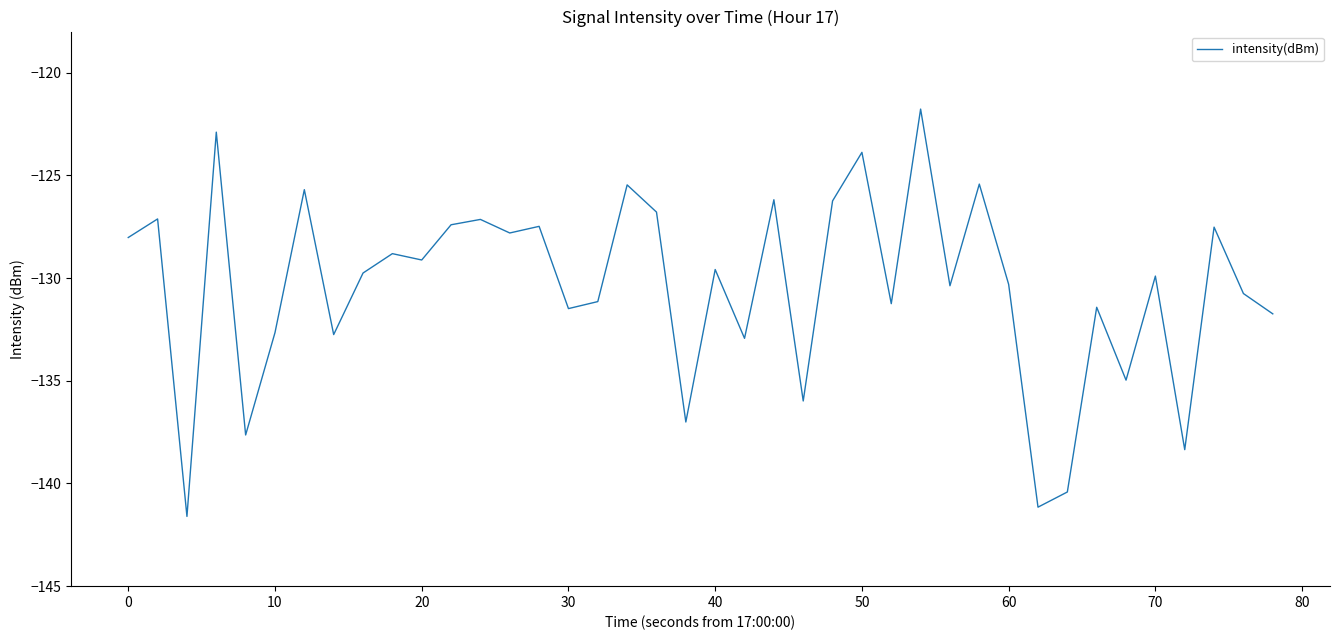

What is the difference between the maximum and minimum values?

19.8